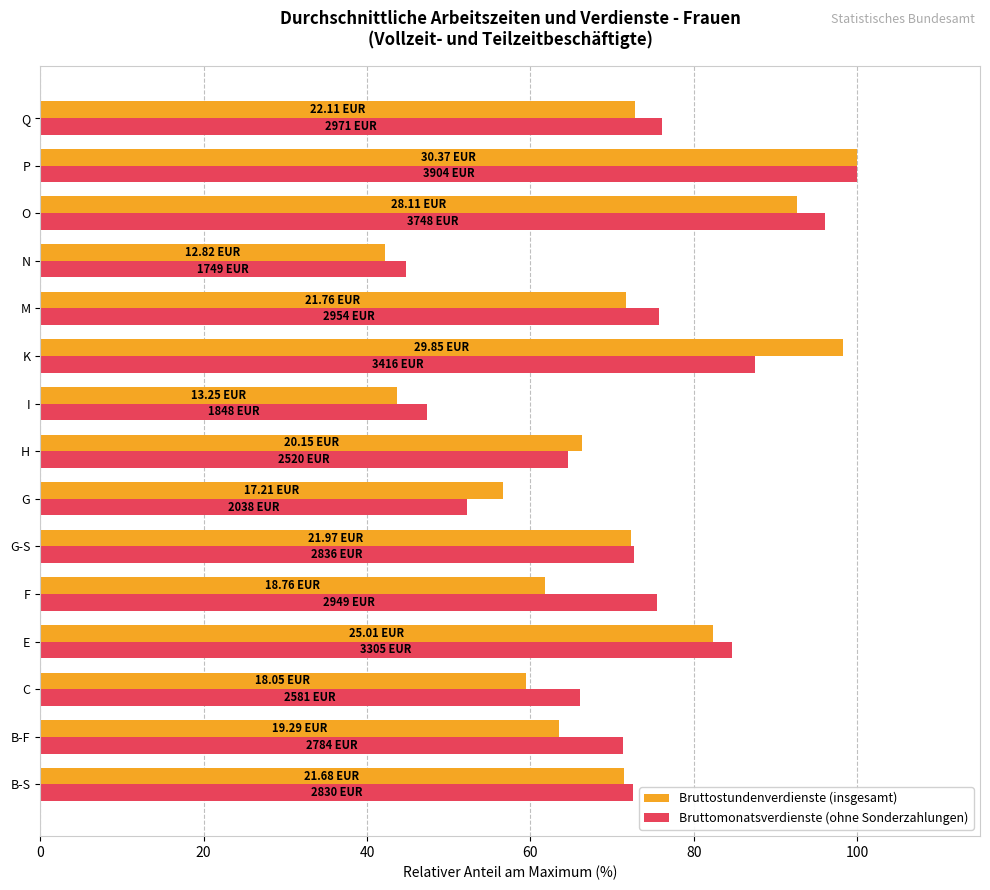

Rank the series by their average value, from highest to lowest.

Bruttomonatsverdienste (ohne Sonderzahlungen), Bruttostundenverdienste (insgesamt)